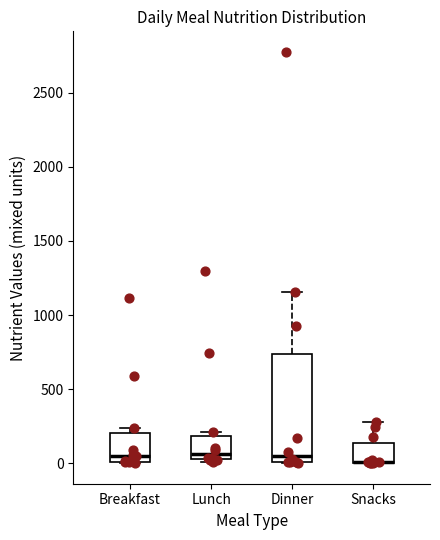

Reading left to right, read every box against the y-axis: the position of its median line, the range the box covers, and the ends of its whiskers. The values are not printed on the chart, so give them approximately, as read against the axis.

Breakfast: median 50, box 0 to 200, whiskers 0 to 250
Lunch: median 50 (just above the box's lower edge), box 50 to 200, whiskers 0 to 200 (just above the box's upper edge)
Dinner: median 50, box 0 to 750, whiskers 0 to 1150
Snacks: median 0 (drawn on the box's lower edge), box 0 to 150, whiskers 0 to 300